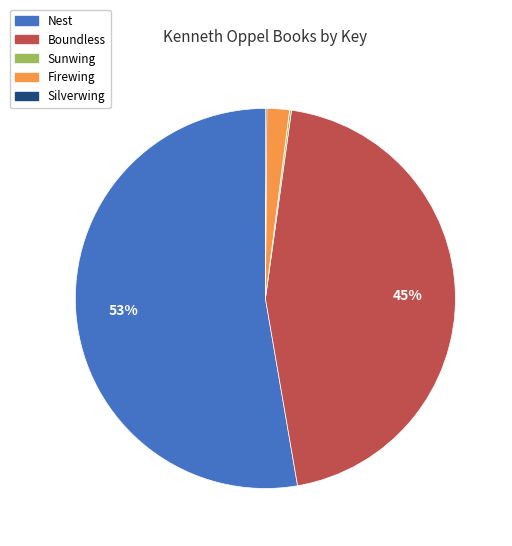

To the nearest percent, what is the average slice percentage?

20%